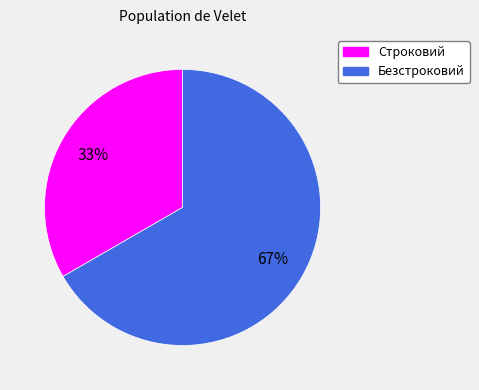

True or false: Строковий accounts for 19% of the total.

False